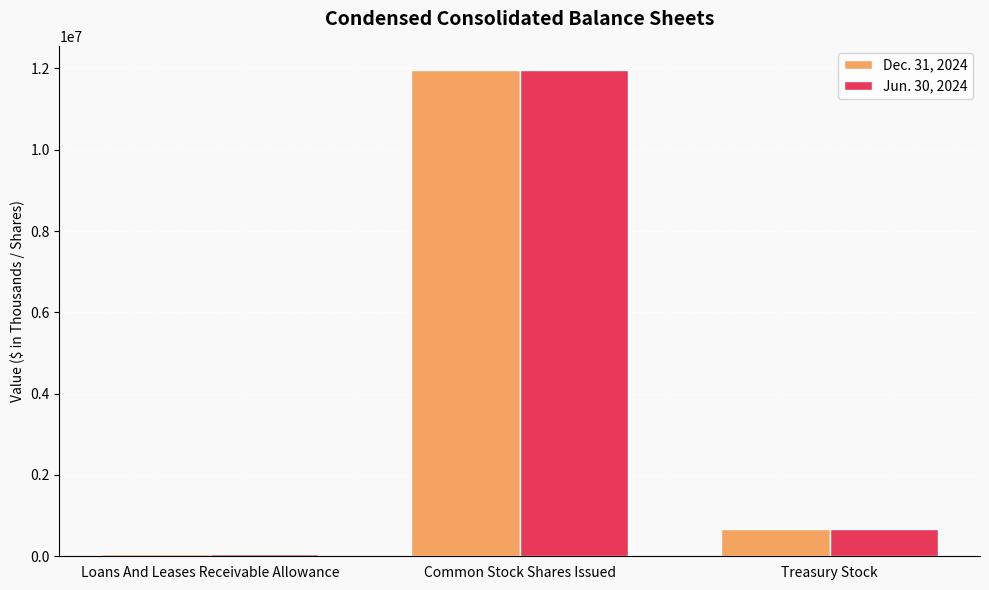

What is the value of the Jun. 30, 2024 bar at the 3rd from the left?

681420